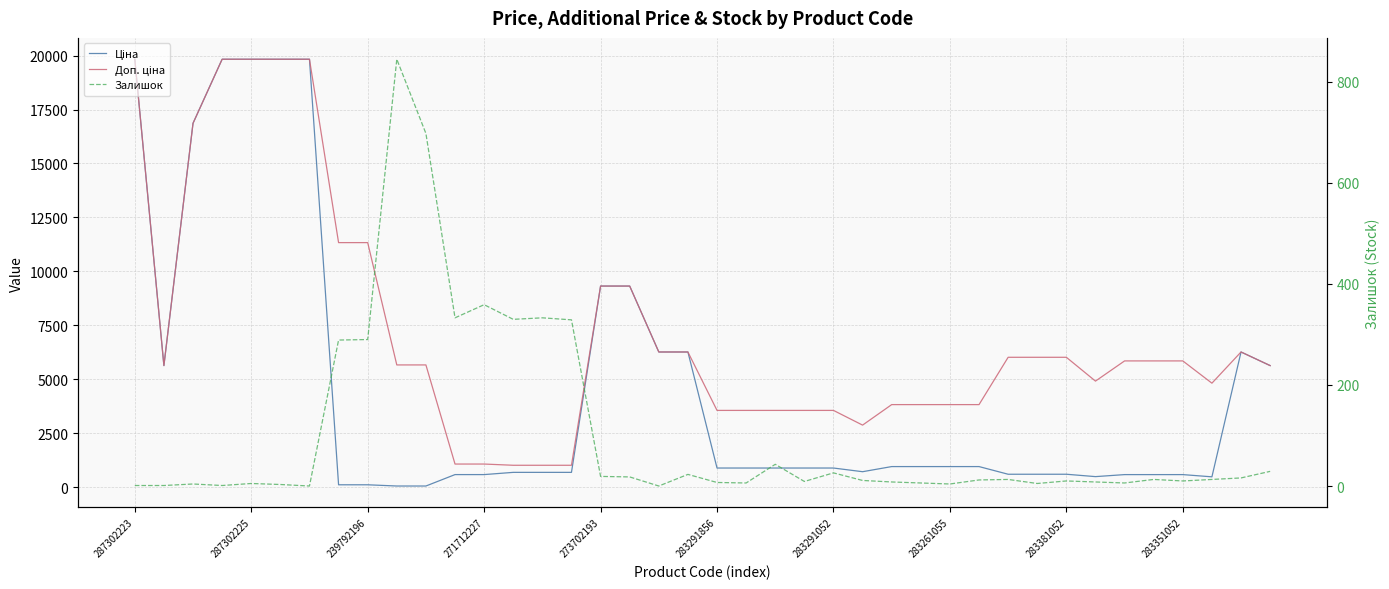

What are all the series names shown in the legend?

Ціна, Доп. ціна, Залишок